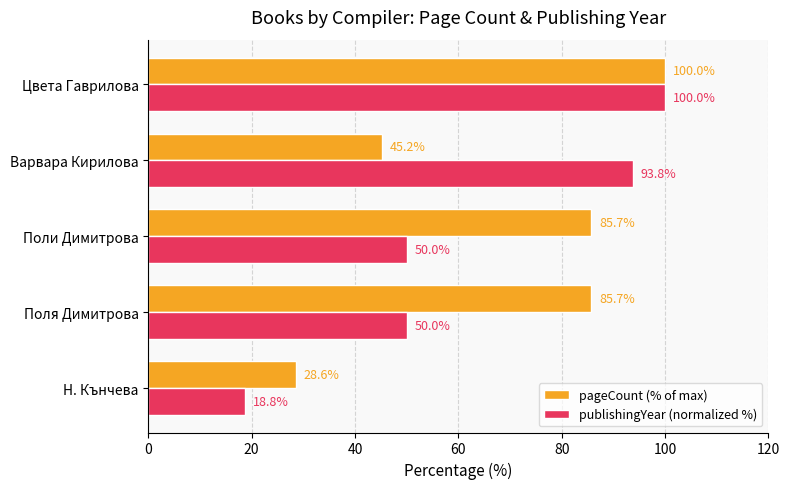

What is the maximum value for pageCount (% of max)?

100.0